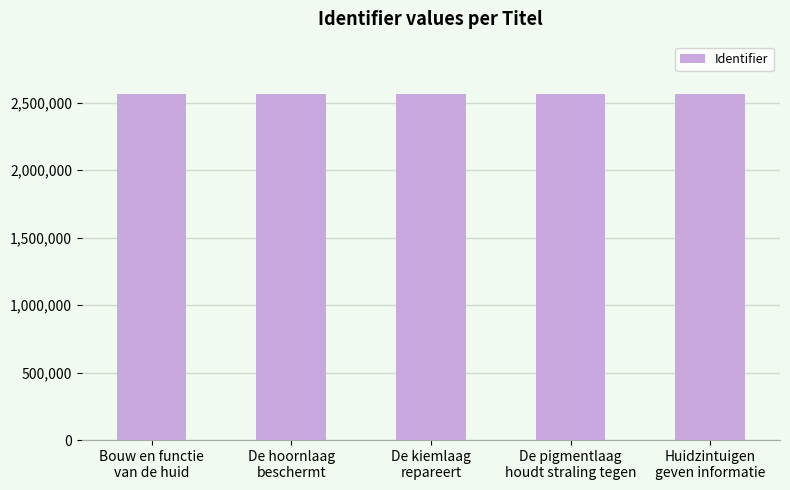

What is the sum of all values?

12828806